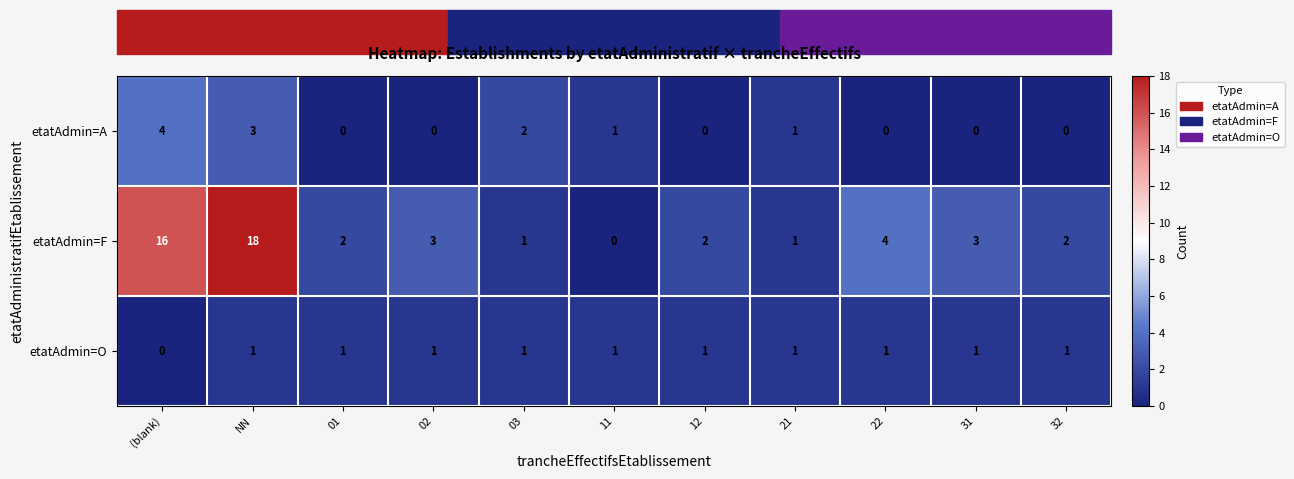

True or false: etatAdmin=O has a value of 1 at 03.

True